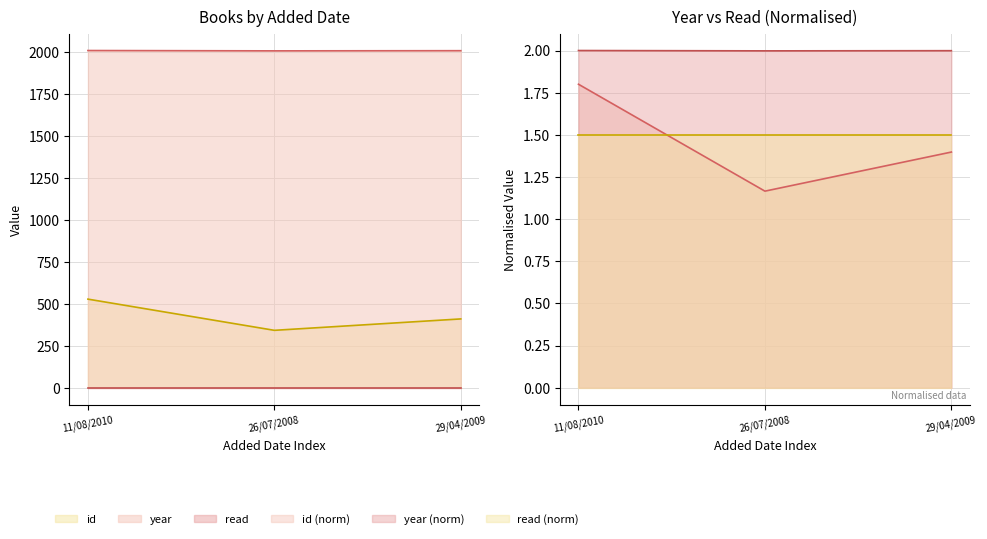

At which category does the chart reach its minimum across all series?

26/07/2008